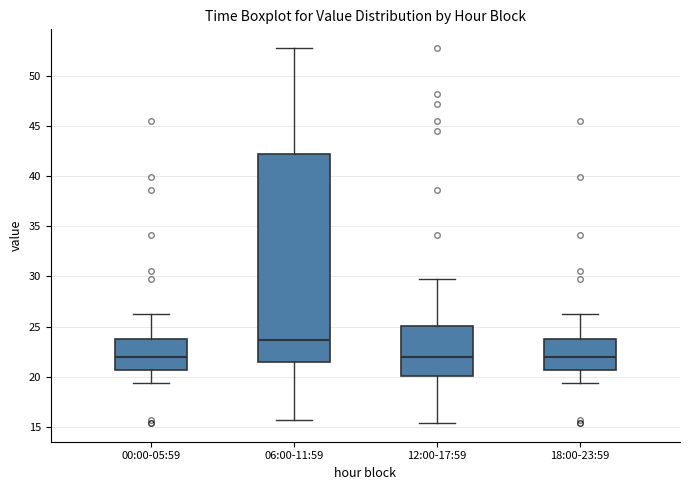

Reading left to right, transcribe this box plot: for each box, give where its median line is, the range the box spans, and where its two whiskers end, as read against the y-axis. The values are not printed on the chart, so give them approximately, as read against the axis.

00:00-05:59: median 22.0, box 20.5 to 23.5, whiskers 19.5 to 26.5
06:00-11:59: median 23.5, box 21.5 to 42.5, whiskers 15.5 to 53.0
12:00-17:59: median 22.0, box 20.0 to 25.0, whiskers 15.5 to 29.5
18:00-23:59: median 22.0, box 20.5 to 23.5, whiskers 19.5 to 26.5